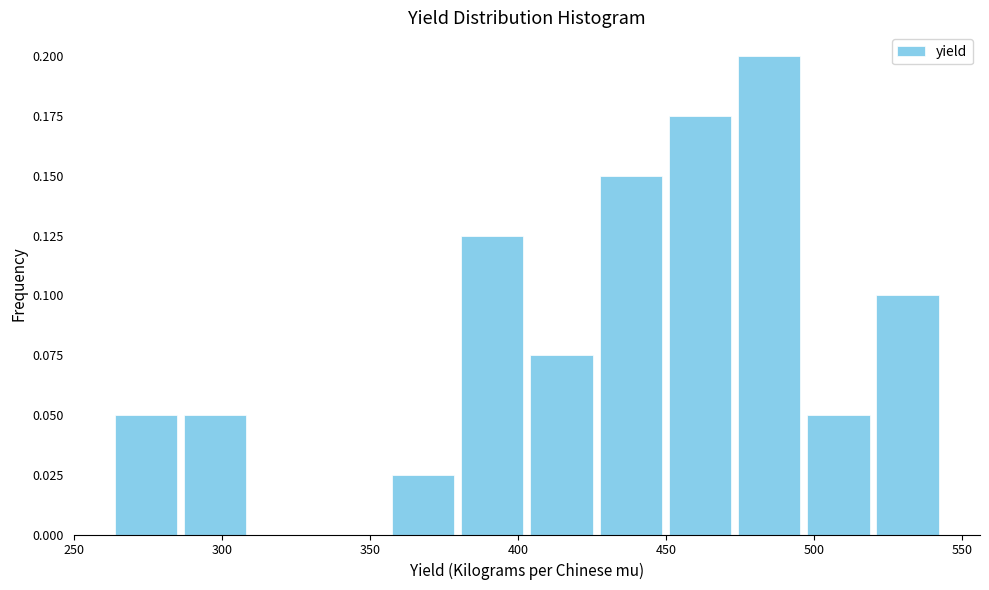

Reading left to right, list every bar in this chart as the range it spans on the x-axis followed by its height. Neither the bar edges nor the heights are printed on the chart, so give them approximately, as read against the axes.

265 to 285: 0.050
285 to 310: 0.050
310 to 335: 0
335 to 355: 0
355 to 380: 0.025
380 to 405: 0.125
405 to 425: 0.075
425 to 450: 0.150
450 to 475: 0.175
475 to 495: 0.200
495 to 520: 0.050
520 to 545: 0.100